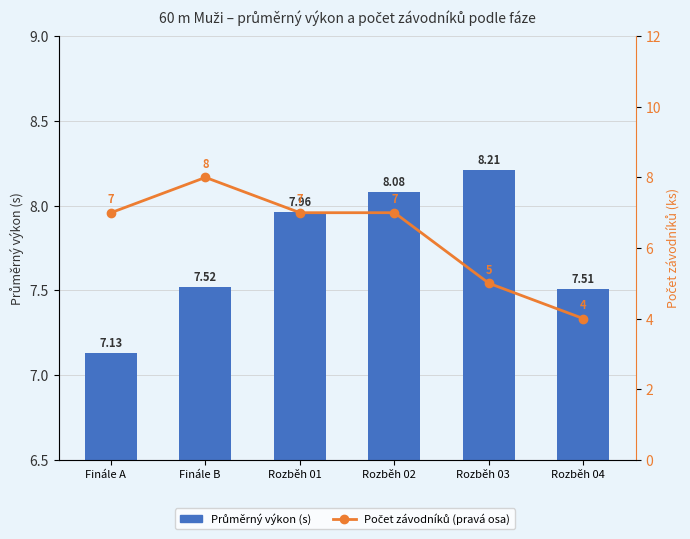

The value of Počet závodníků (pravá osa) at Rozběh 04　 is 2.3. True or false?

False